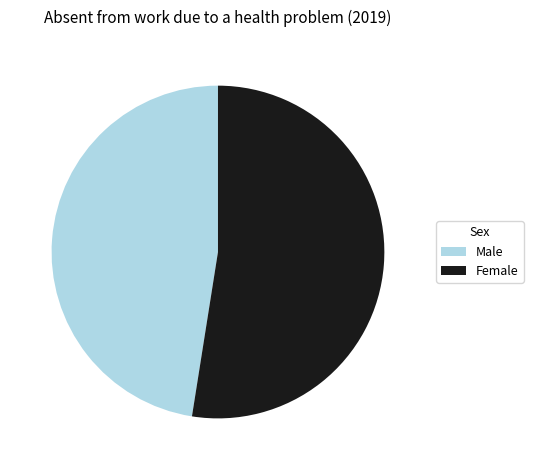

How many slices are in this pie chart?

2